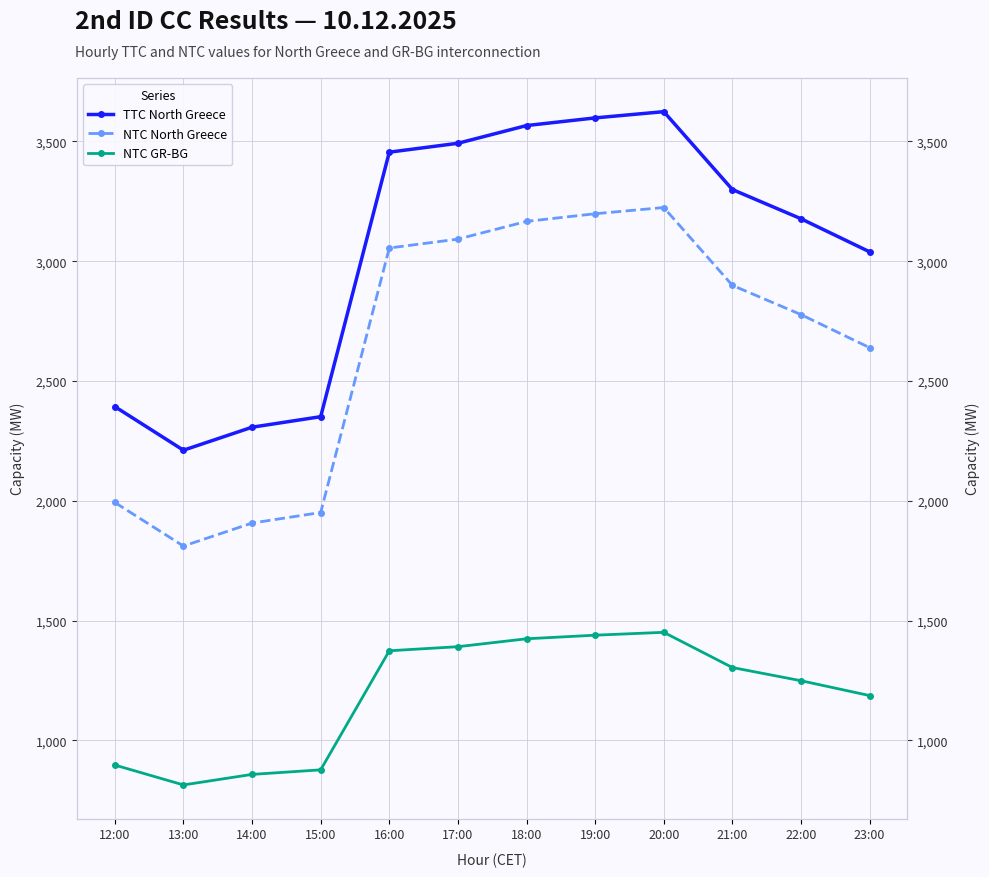

How many categories are shown in the chart?

12